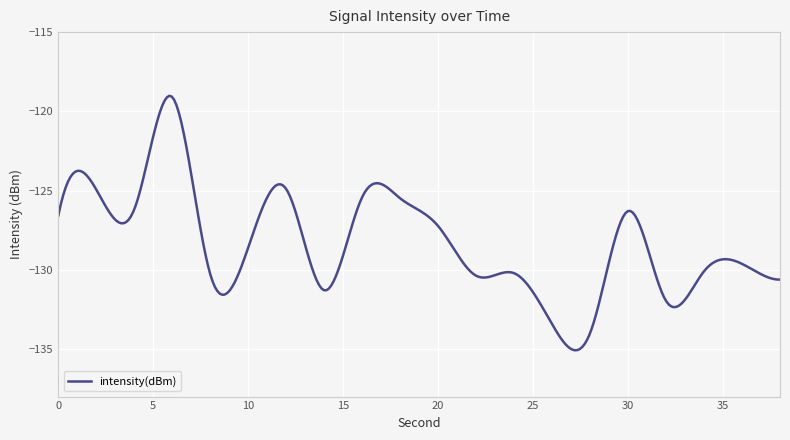

What is the smallest value displayed?

-135.1